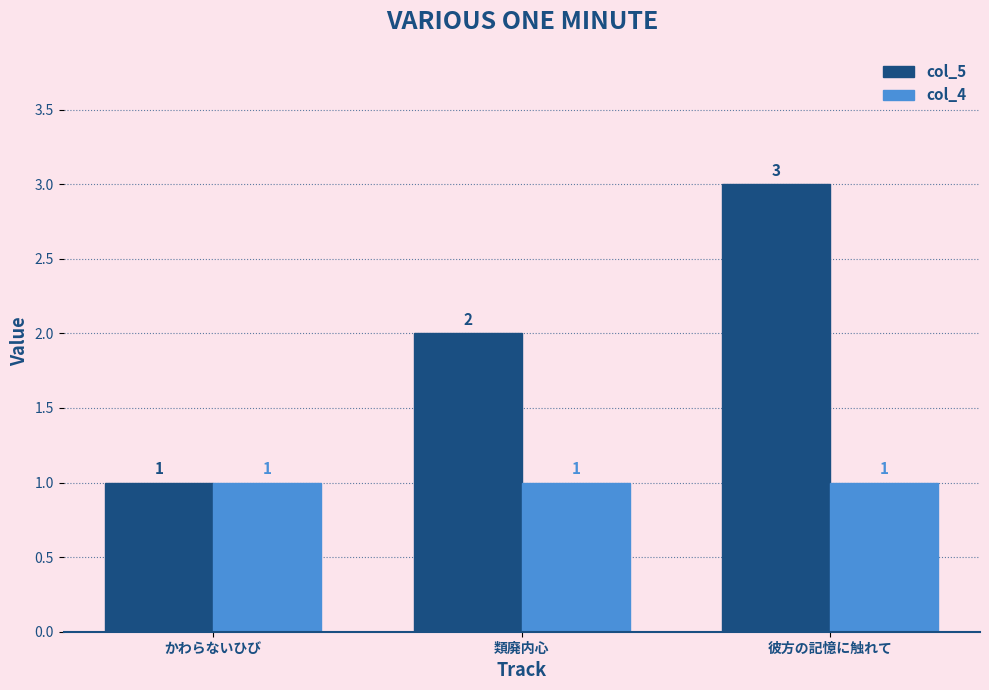

Count the col_5 values in the range 1 to 3.

3